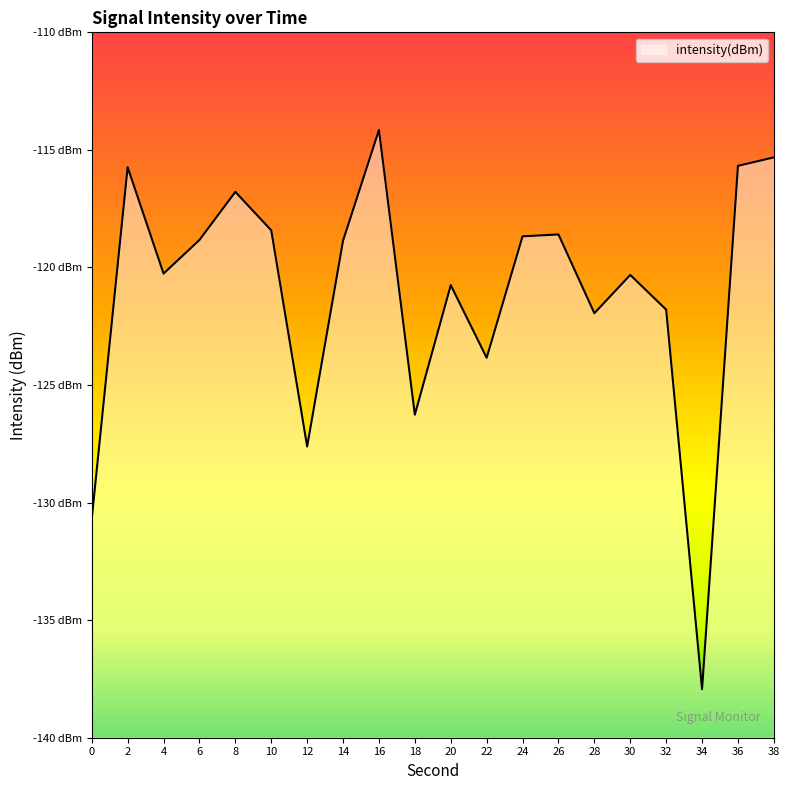

Rank the categories by value from lowest to highest.

34, 0, 12, 18, 22, 28, 32, 20, 30, 4, 14, 6, 24, 26, 10, 8, 2, 36, 38, 16